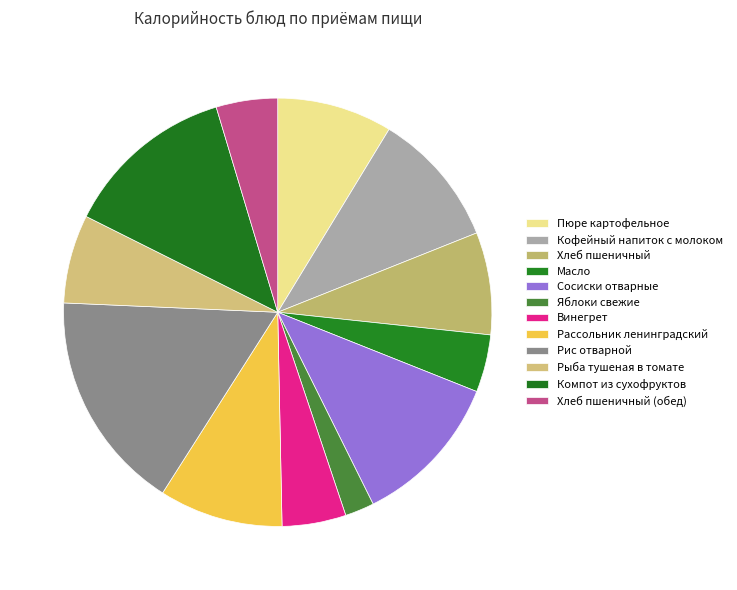

Is it true that Пюре картофельное is 9% of the pie?

True